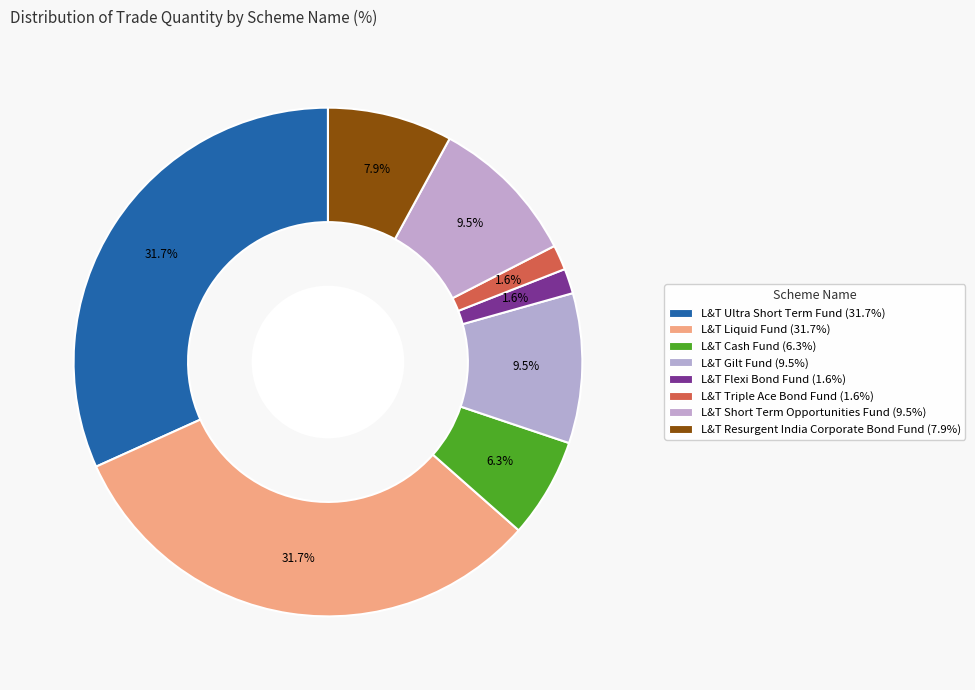

Which category has the smallest portion of the pie?

L&T Flexi Bond Fund